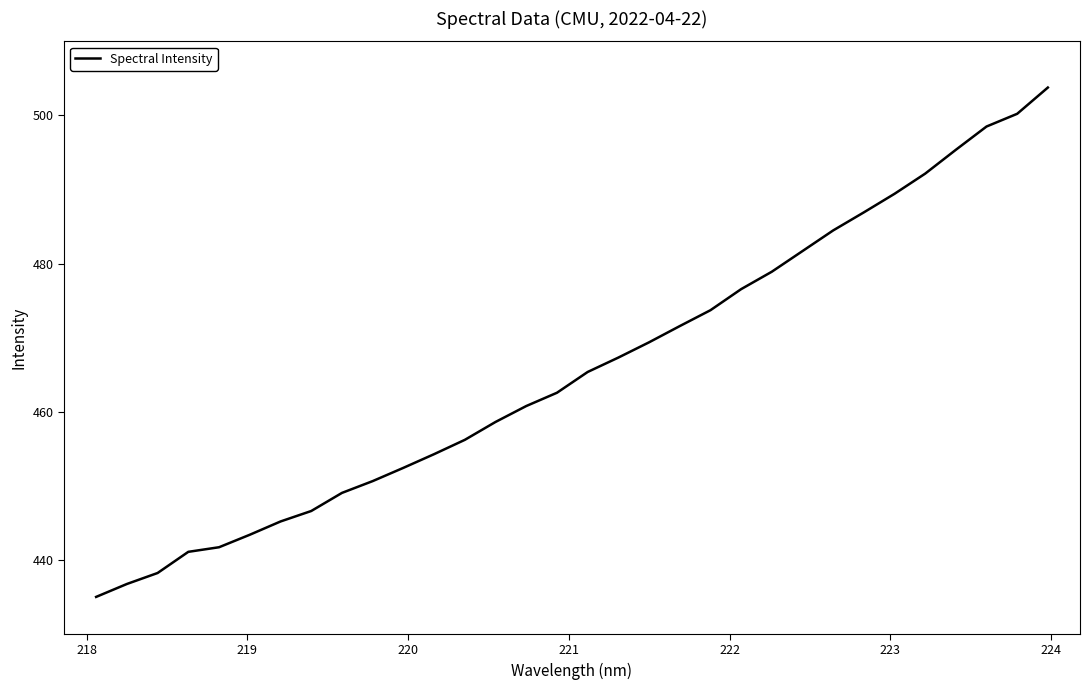

What is the average value?

465.9